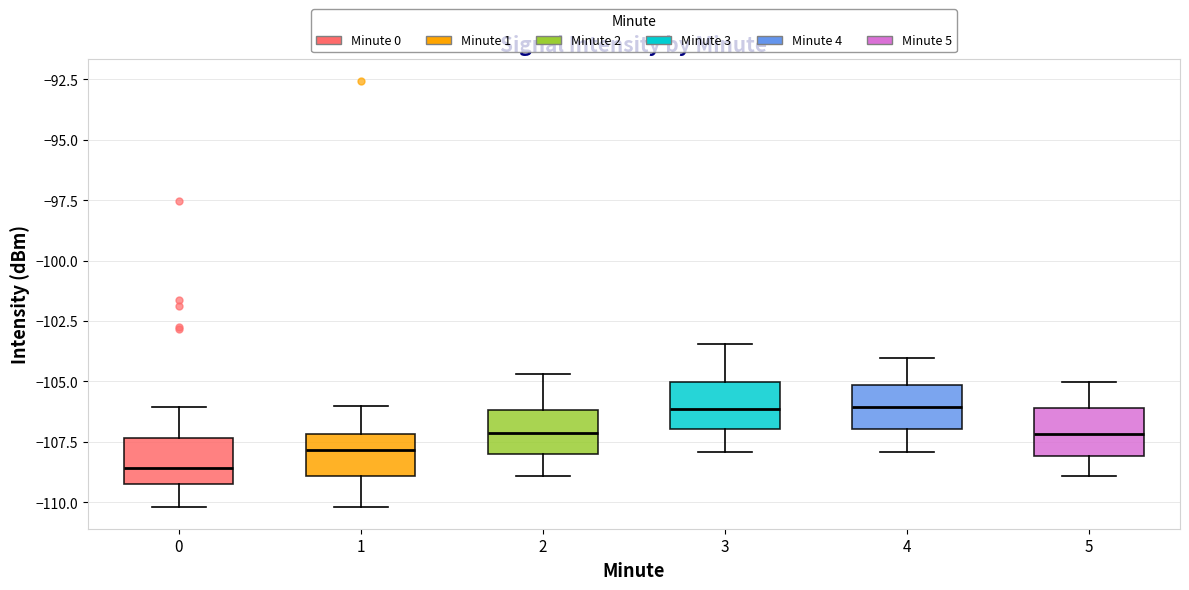

Where does the upper whisker of the box at x = 3 end on the y-axis? The values are not printed on the chart, so give them approximately, as read against the axis.

-103.5